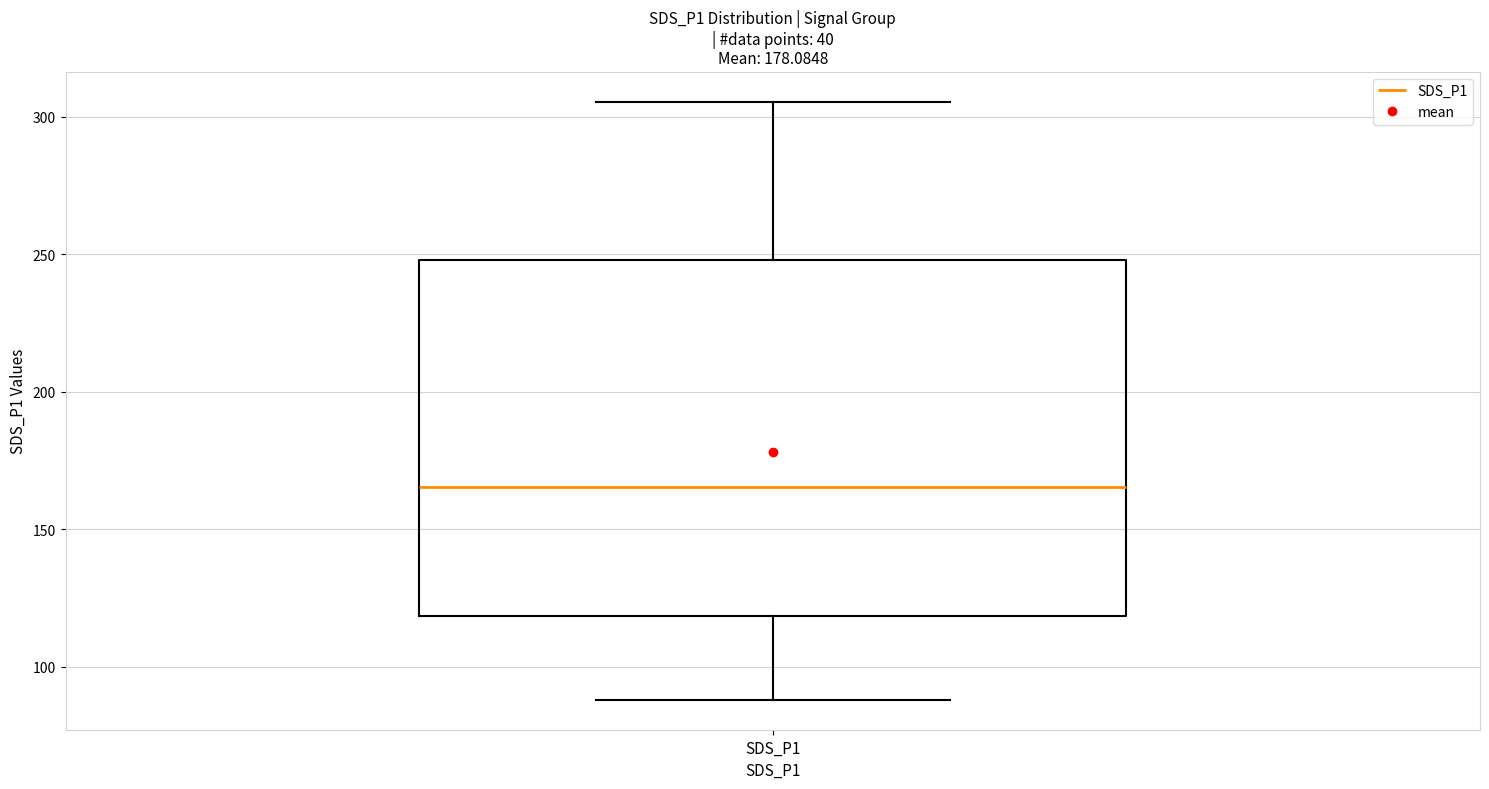

Read this box plot against the y-axis: the position of the median line, the range covered by the box, and the ends of both whiskers. The values are not printed on the chart, so give them approximately, as read against the axis.

median 165, box 120 to 250, whiskers 90 to 305